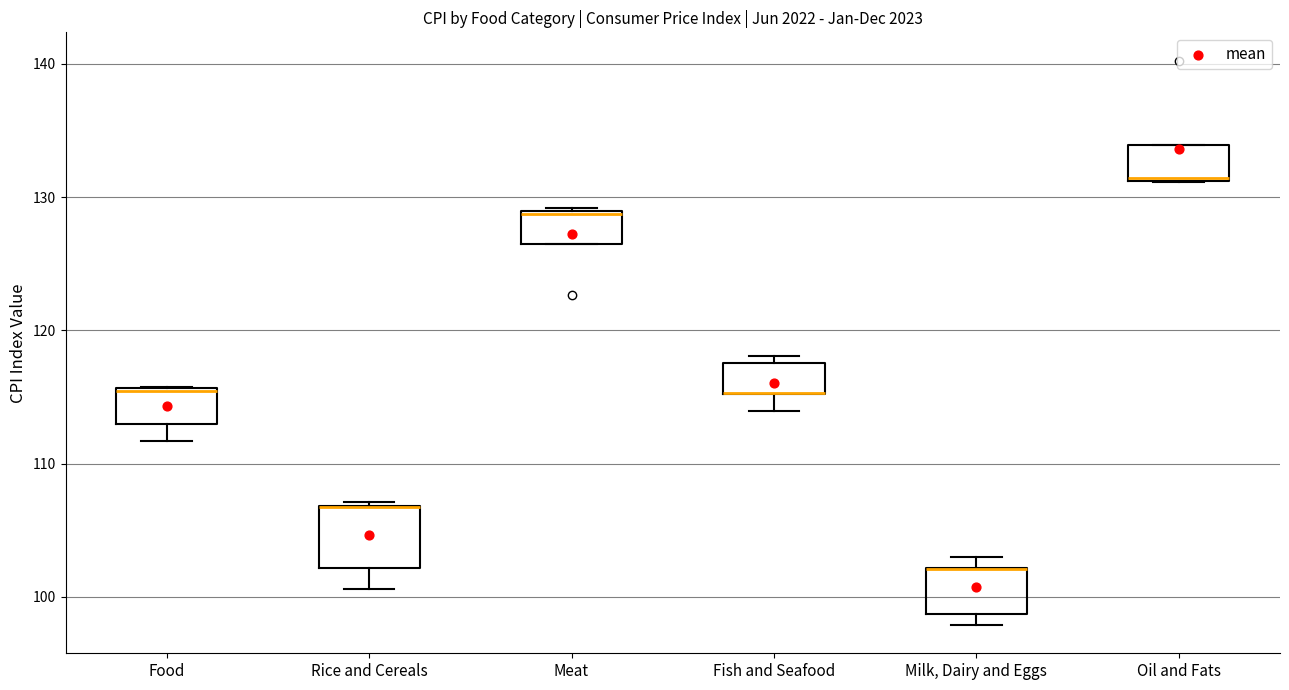

Reading left to right, read every box against the y-axis: the position of its median line, the range the box covers, and the ends of its whiskers. The values are not printed on the chart, so give them approximately, as read against the axis.

Food: median 115 (drawn on the box's upper edge), box 113 to 116, whiskers 112 to 116
Rice and Cereals: median 107 (drawn on the box's upper edge), box 102 to 107, whiskers 101 to 107 (just above the box's upper edge)
Meat: median 129, box 126 to 129, whiskers 126 to 129
Fish and Seafood: median 115 (drawn on the box's lower edge), box 115 to 118, whiskers 114 to 118 (just above the box's upper edge)
Milk, Dairy and Eggs: median 102 (drawn on the box's upper edge), box 99 to 102, whiskers 98 to 103
Oil and Fats: median 131 (drawn on the box's lower edge), box 131 to 134, whiskers 131 to 134